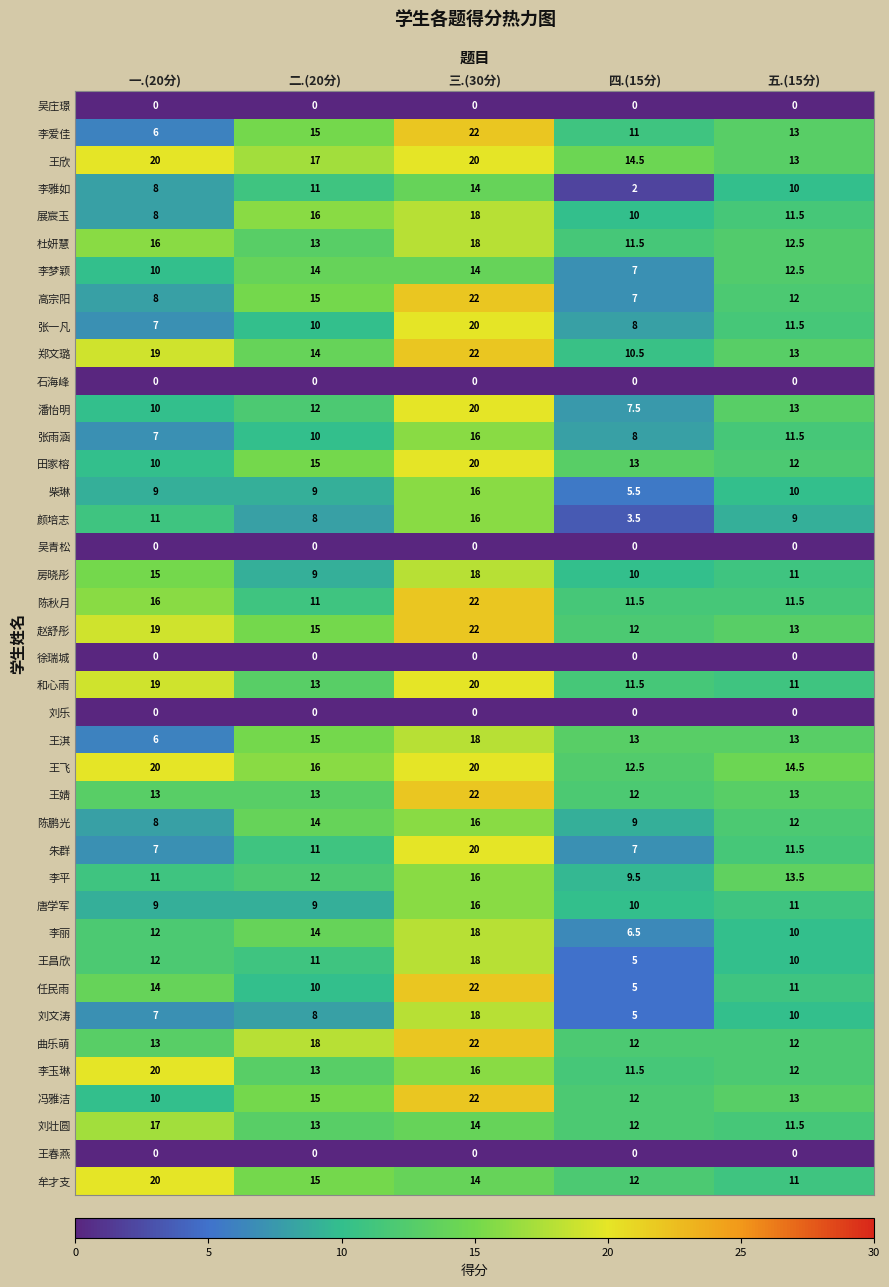

What is the lowest value of the 刘文涛 series?

5.0